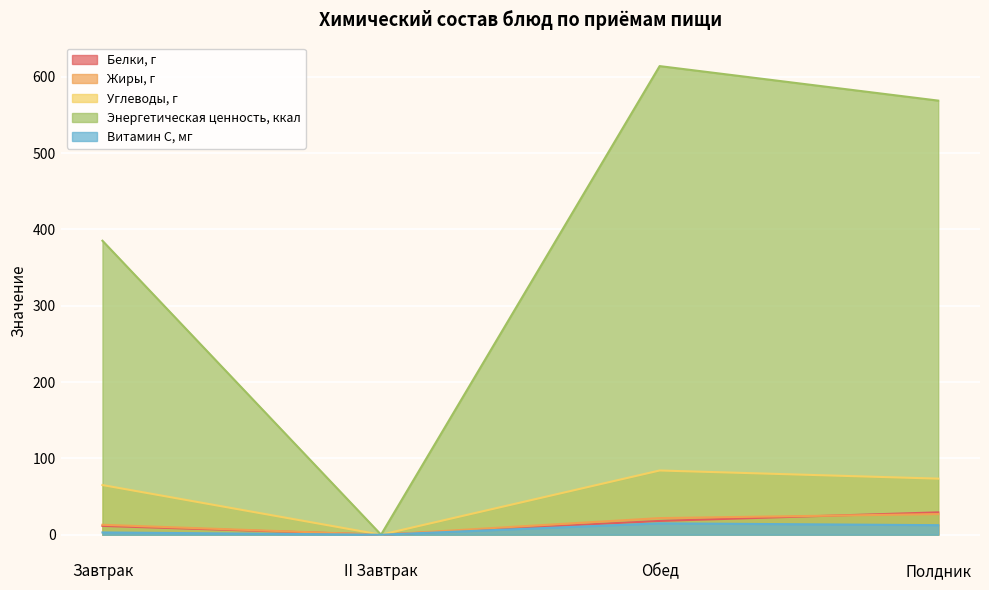

Is the value of Витамин С, мг at Обед greater than the value of Углеводы, г at Обед?

No